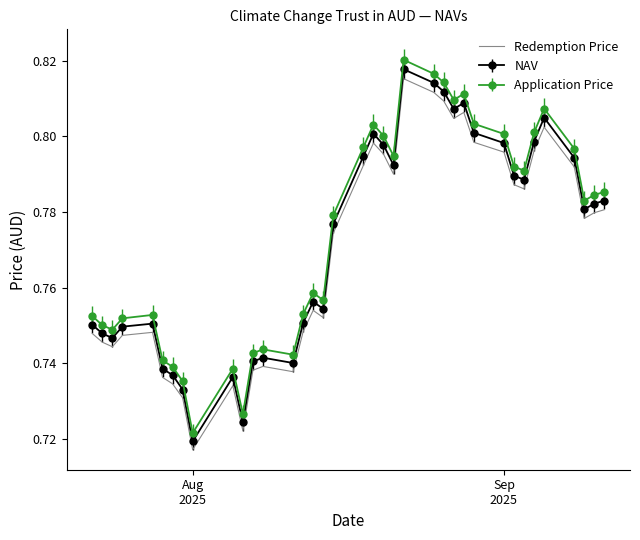

Rank the series by their average value, from lowest to highest.

Redemption Price, NAV, Application Price